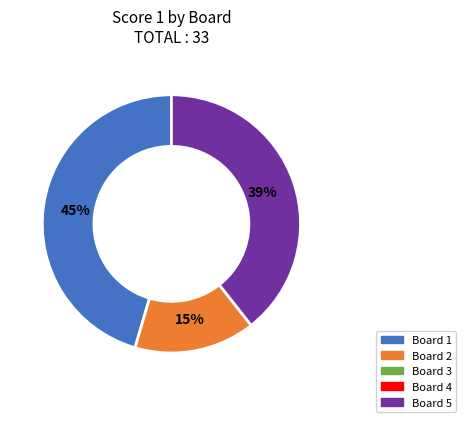

To the nearest percent, what is the average slice percentage?

33%